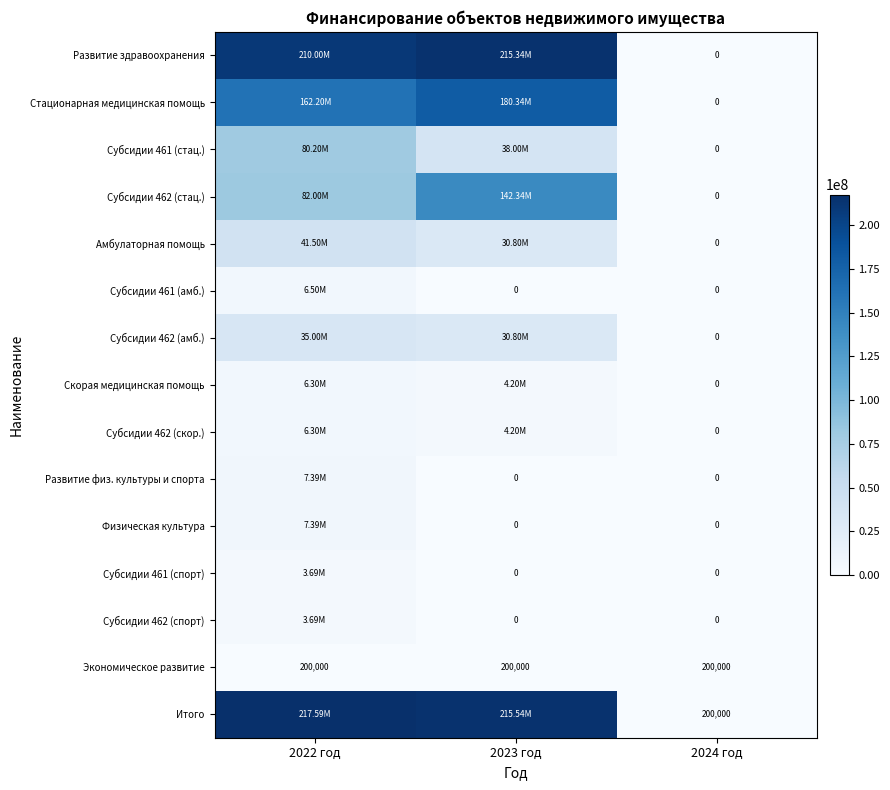

What is the total value across all series at 2024 год?

400000